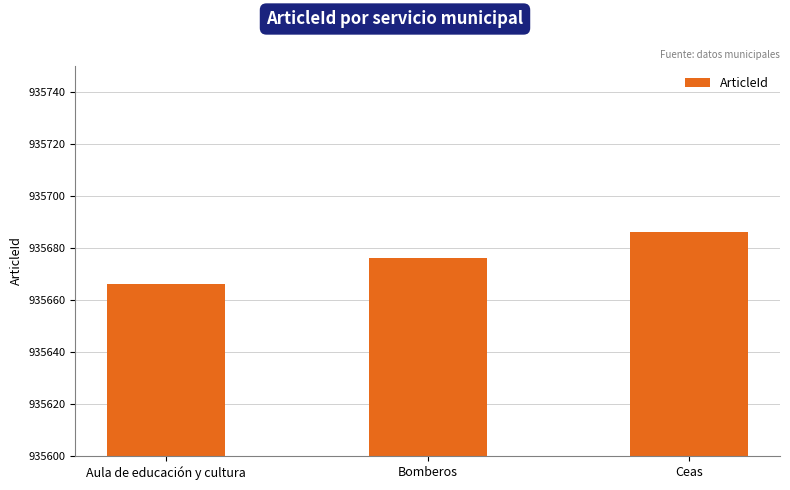

What is the value of the 3rd bar from the left?

935686